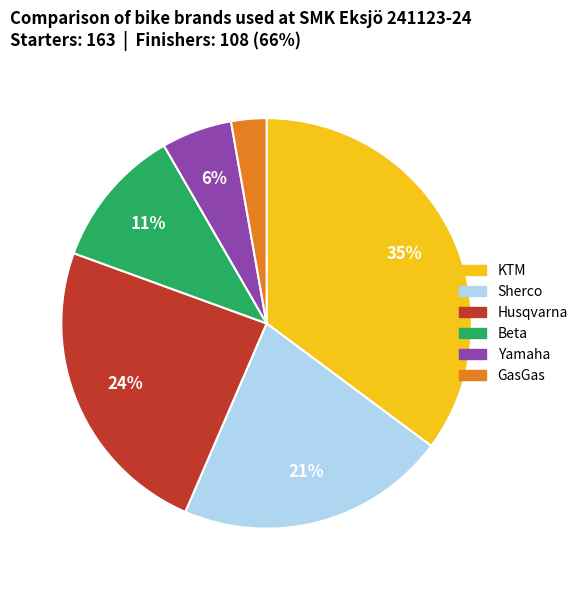

Combined, do Sherco and Husqvarna account for over 50%?

No